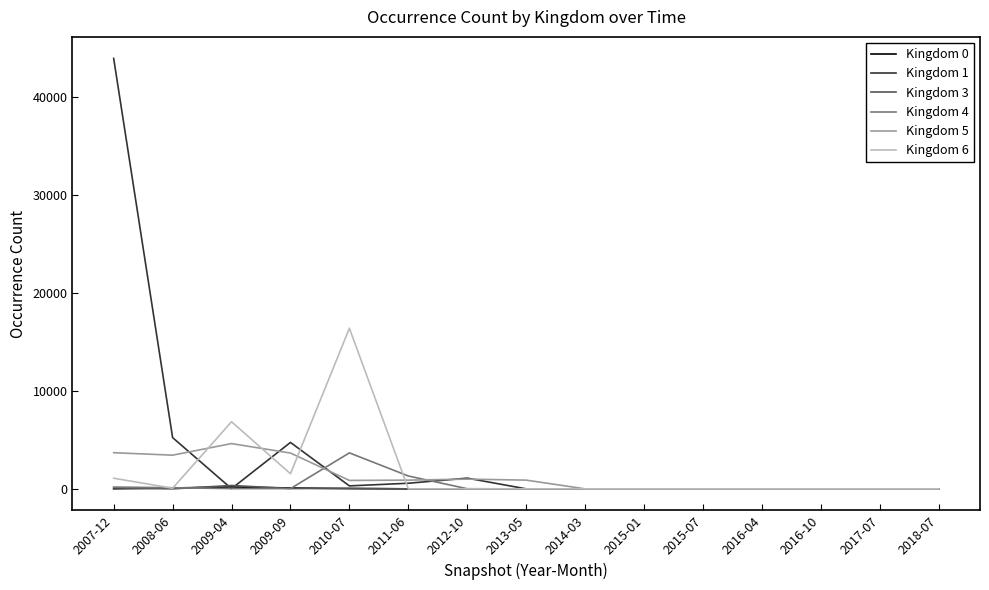

True or false: Kingdom 5 has a value of 4619 at 2009-04.

True